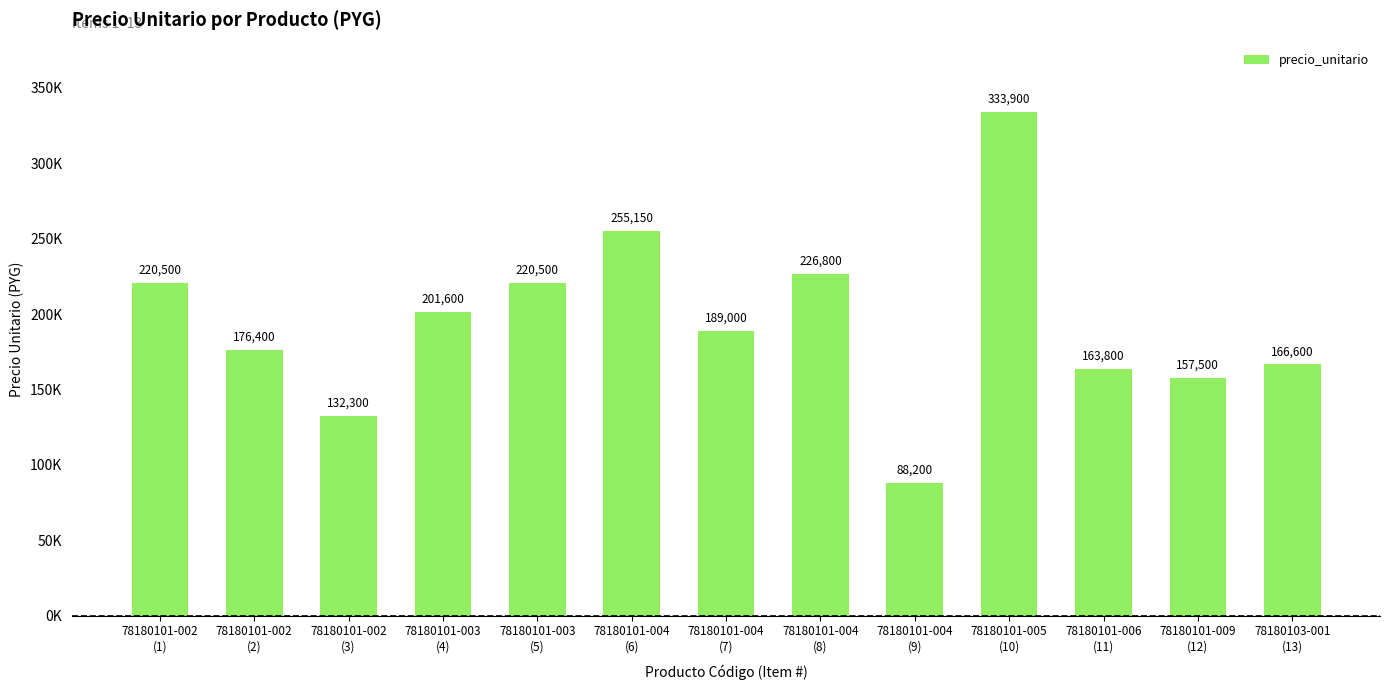

The chart shows a value of 189000 at 78180101-004
(7). True or false?

True